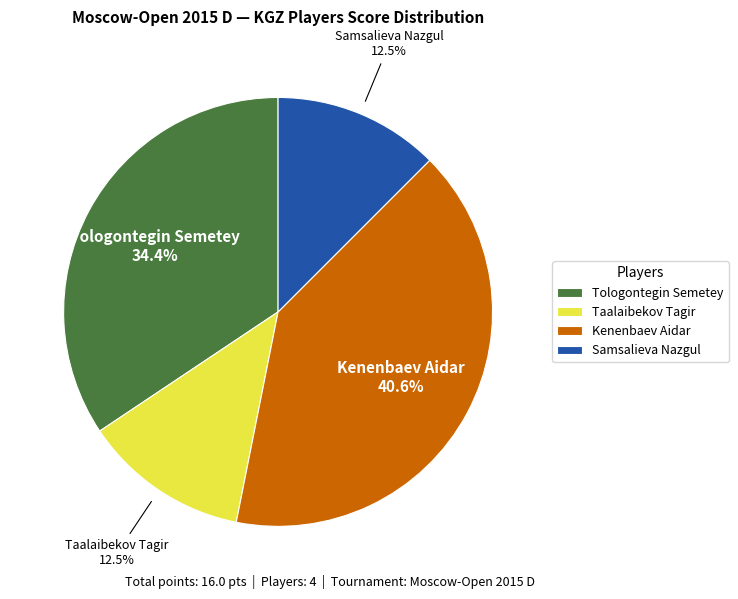

What percentage do Kenenbaev Aidar and Taalaibekov Tagir together represent?

53.1%